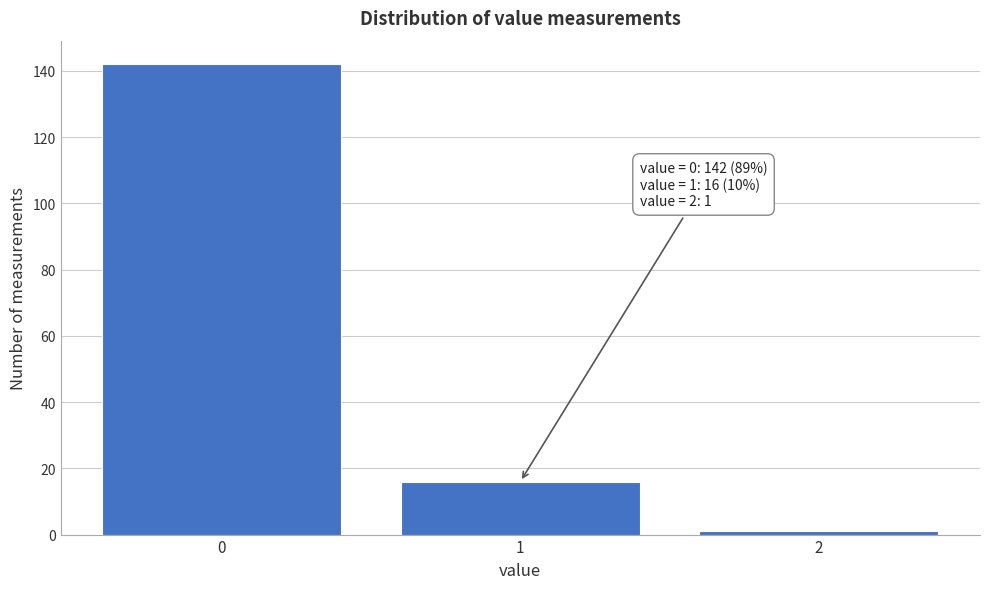

Reading left to right, extract all data points from this chart.

0=142	1=16	2=1